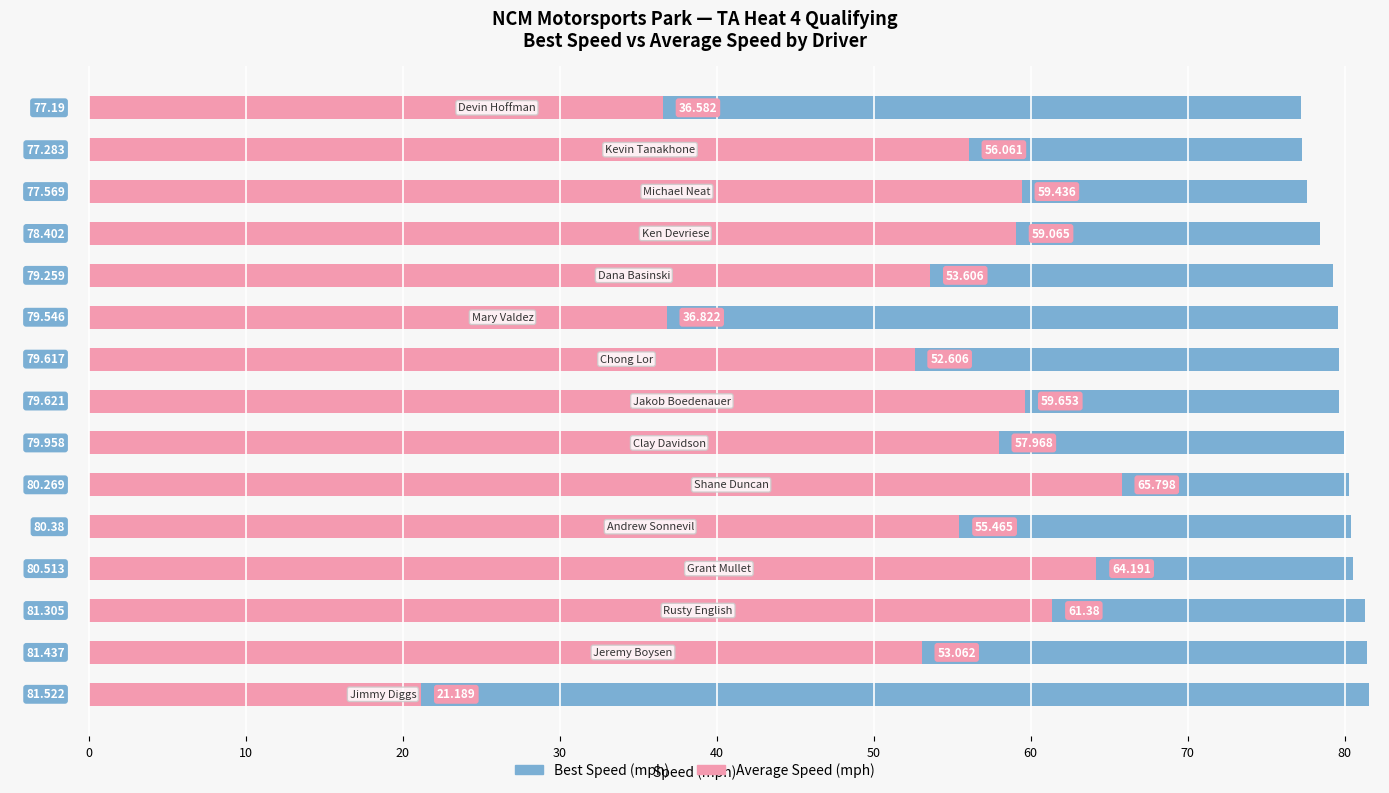

What is the difference between the maximum and minimum values in the Average Speed (mph) series?

44.6